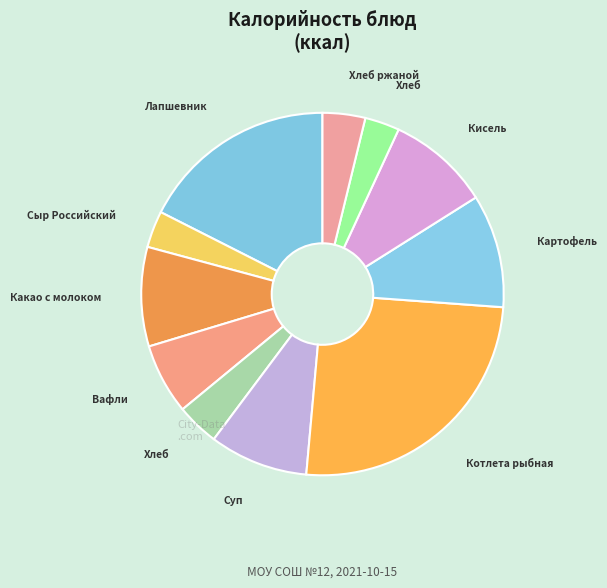

Rank the categories by value from highest to lowest.

Котлета рыбная, Лапшевник с творогом, Картофель отварной, Кисель из плодового сока, Какао с молоком, Суп овощной с фрикадельками, Вафли, Хлеб пшеничный (завтрак), Хлеб ржаной, Сыр Российский, Хлеб пшеничный (обед)